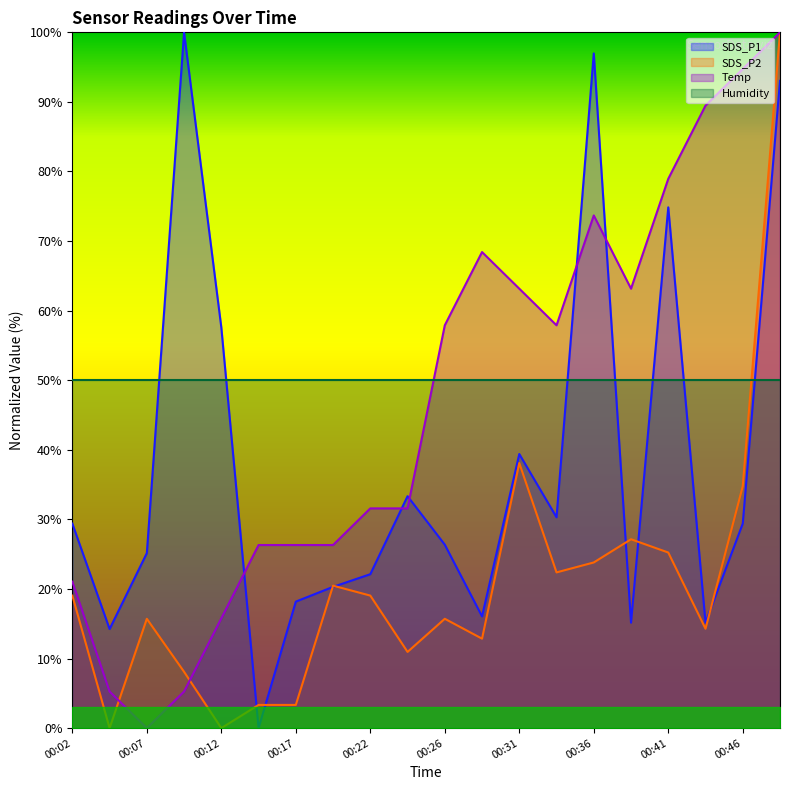

Which has a higher value, 00:09 or 00:04?

00:09